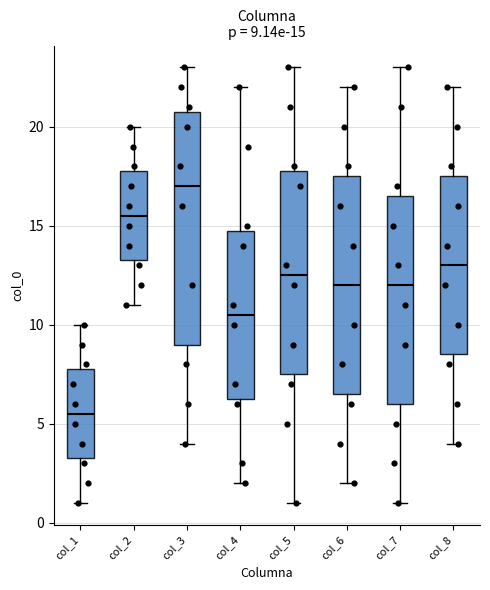

Comparing the boxes themselves (not the whiskers), which one is the tallest?

col_3